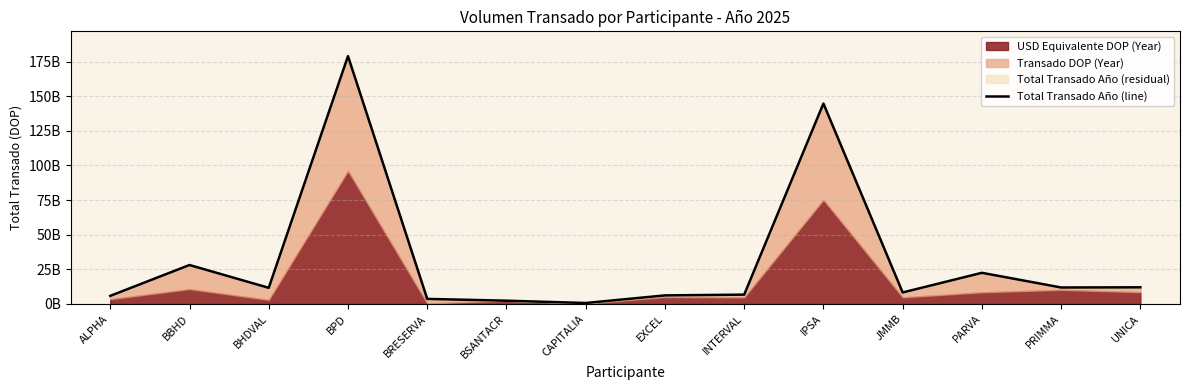

Rank the categories by value from highest to lowest.

BPD, IPSA, BBHD, PARVA, UNICA, PRIMMA, BHDVAL, JMMB, INTERVAL, EXCEL, ALPHA, BRESERVA, BSANTACR, CAPITALIA